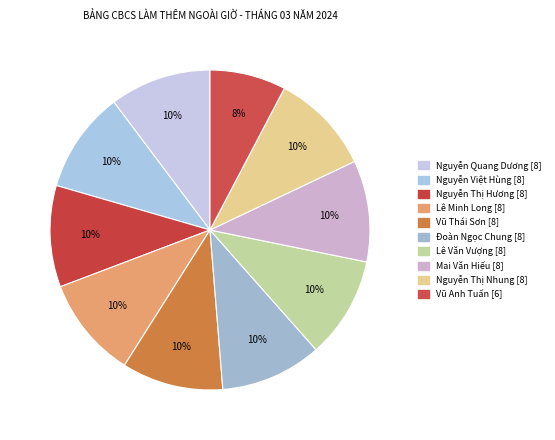

Count the number of slices in the pie.

10